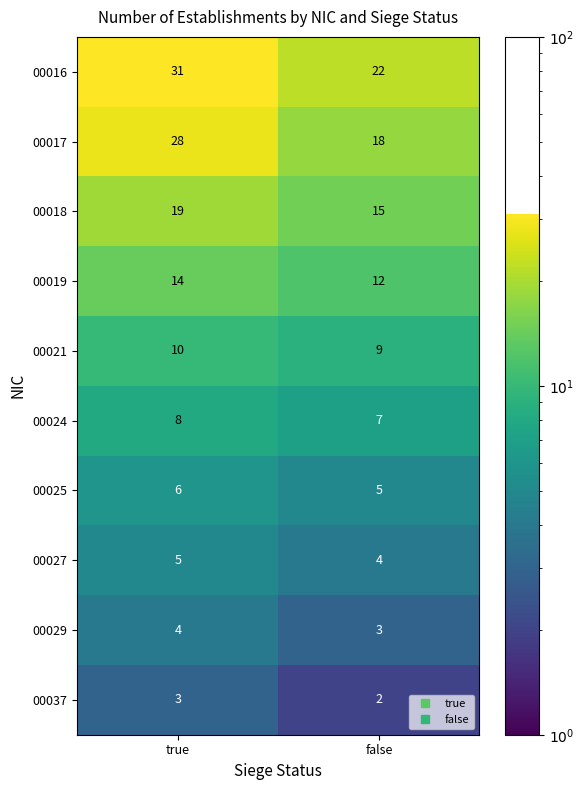

What is the sum of all 00021 values?

19